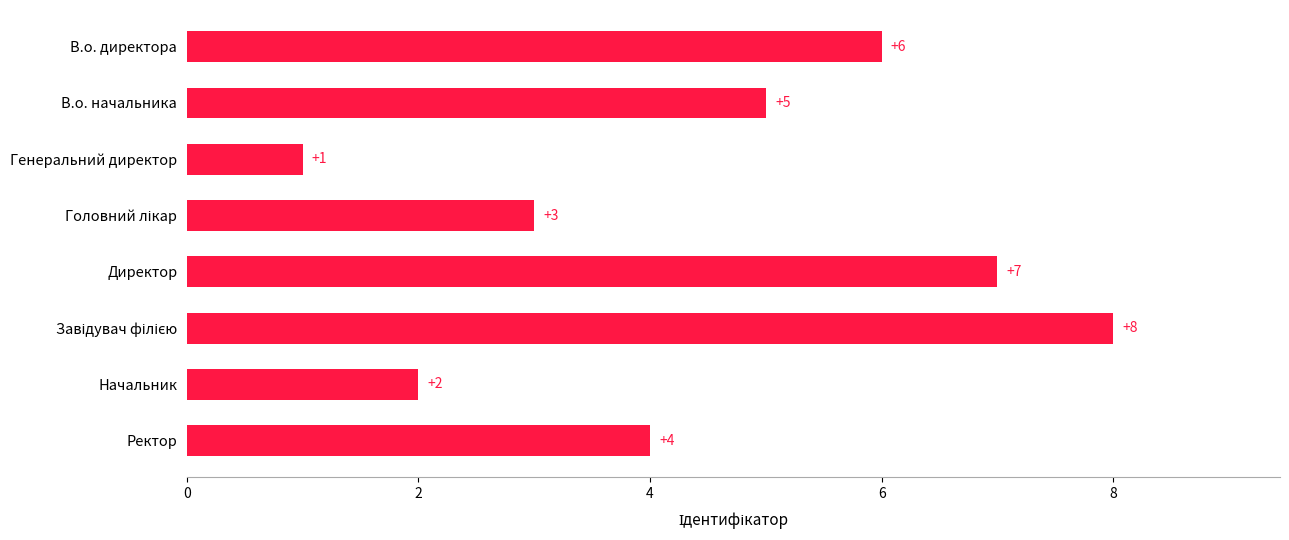

The chart shows a value of 2 at Начальник. True or false?

True